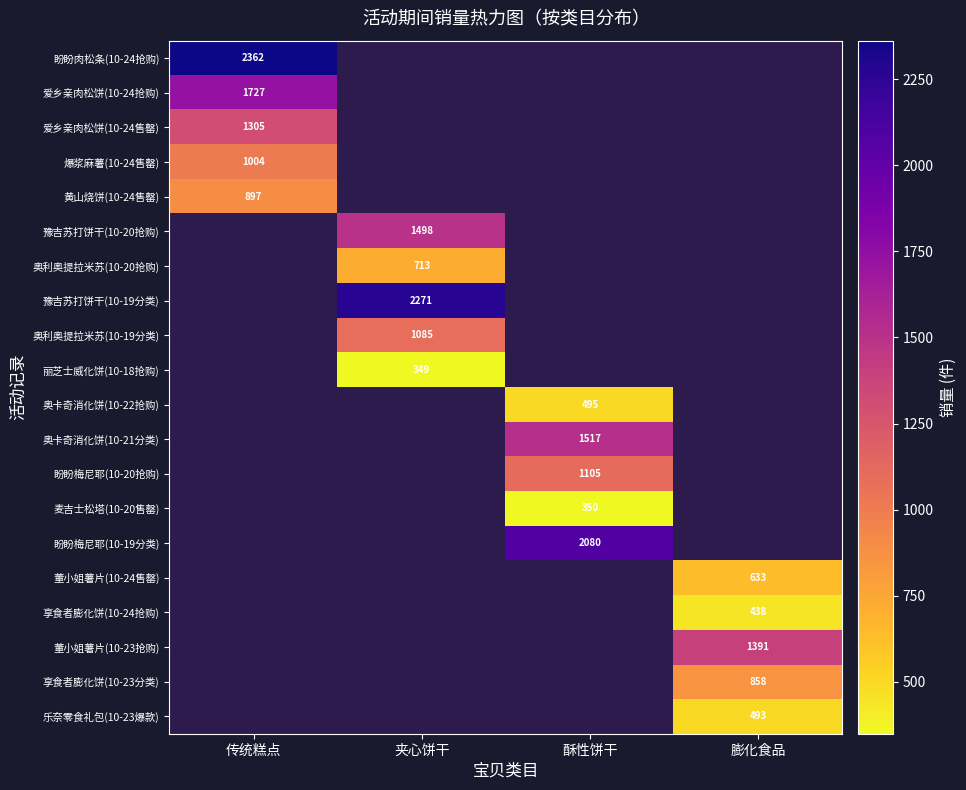

The value of 享食者膨化饼(10-24抢购) at 膨化食品 is 438. True or false?

True